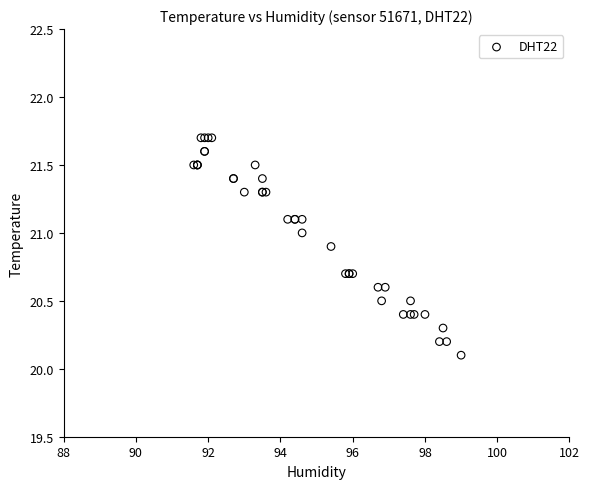

What Y value in the scatter plot is closest to 20?

20.1